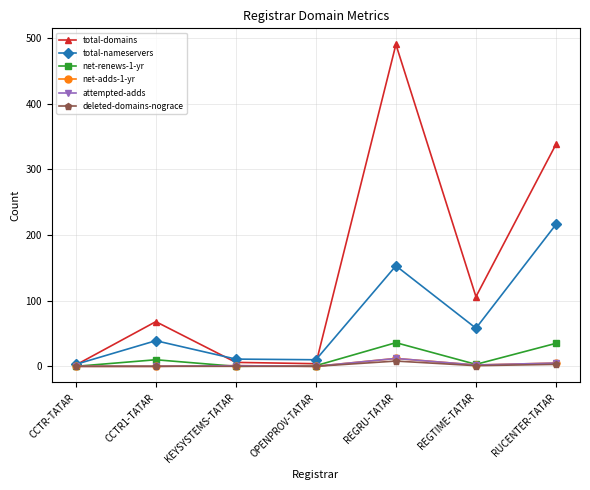

What is the maximum value for deleted-domains-nograce?

8